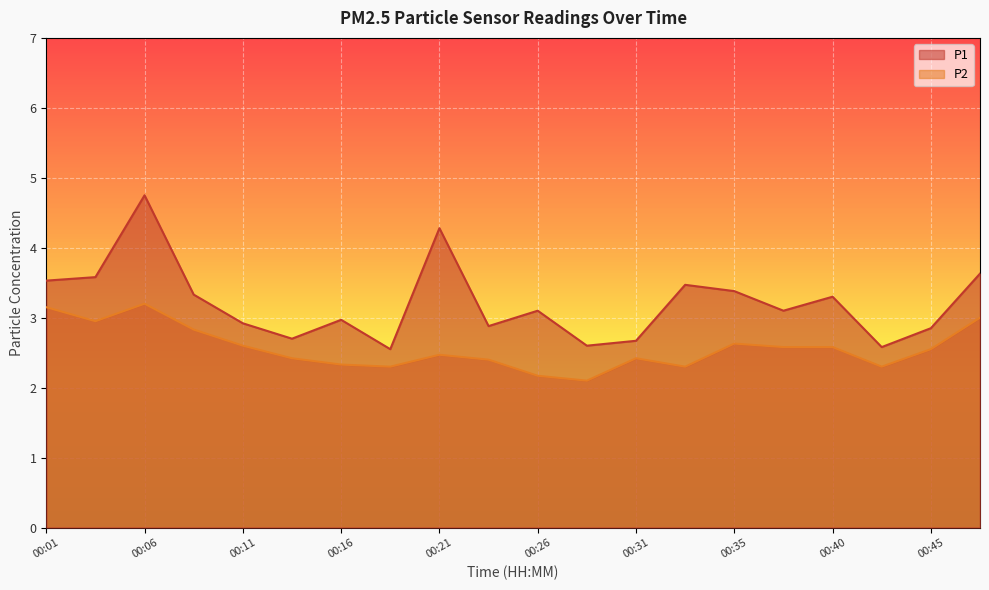

Between 00:06 and 00:21, which series saw the biggest shift?

P2